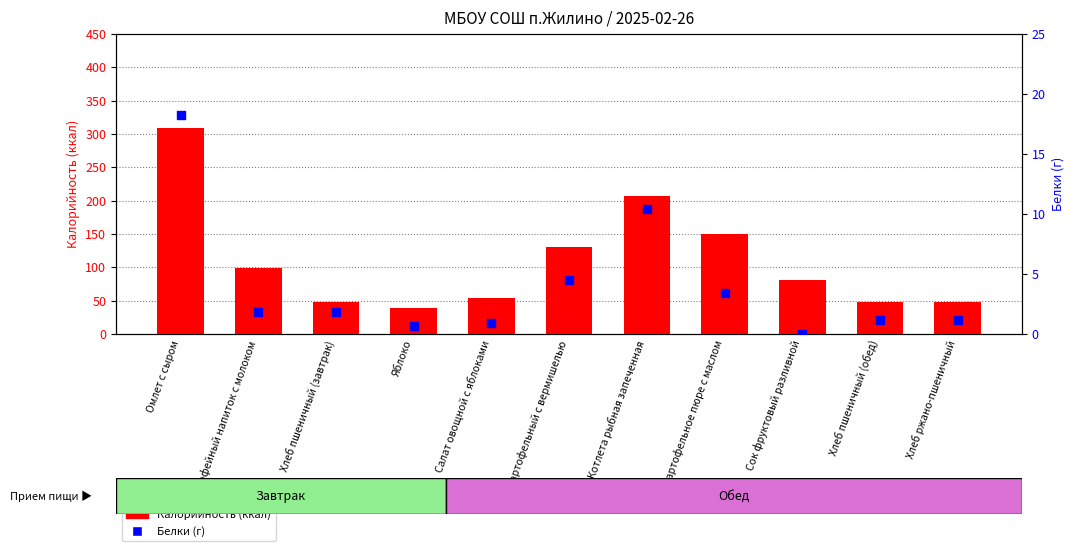

Is the value of Белки (г) at Омлет с сыром greater than the value of Калорийность at Яблоко?

No